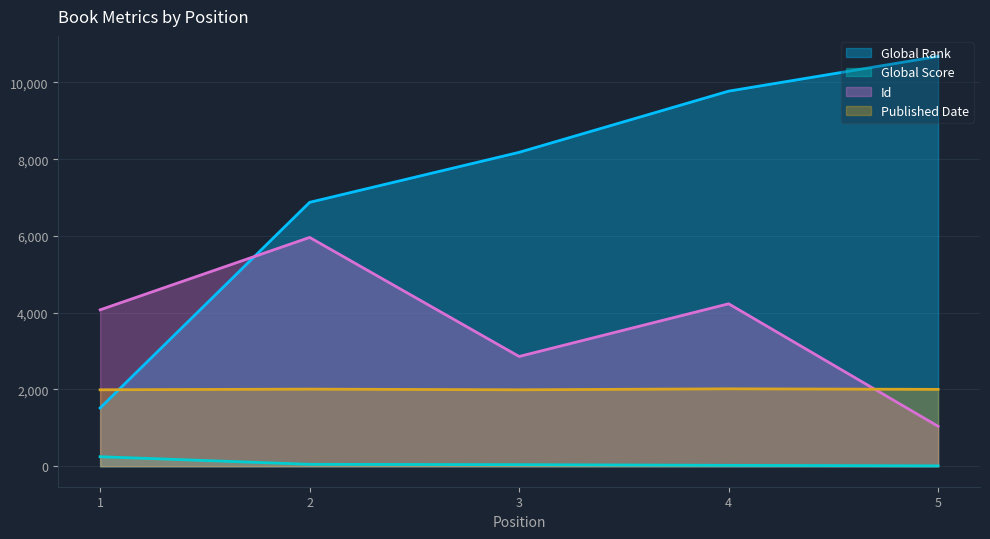

How many times do Id and Global Rank cross each other?

1